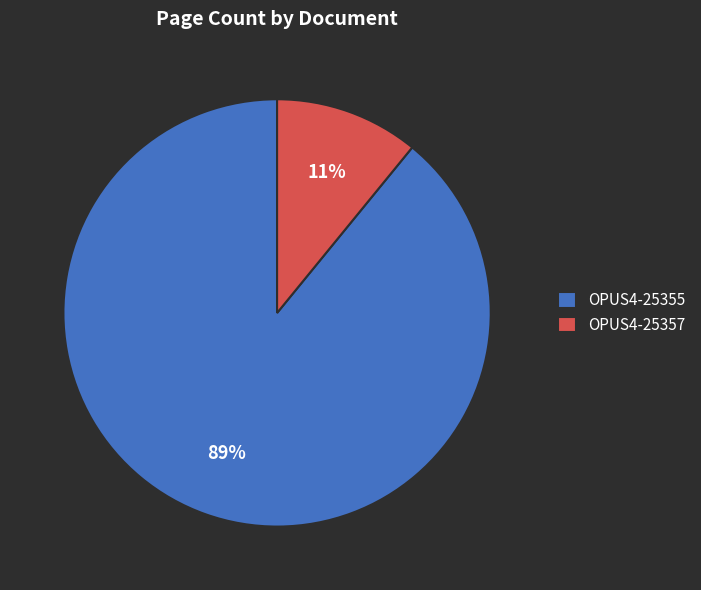

Is it true that OPUS4-25357 is 11% of the pie?

True